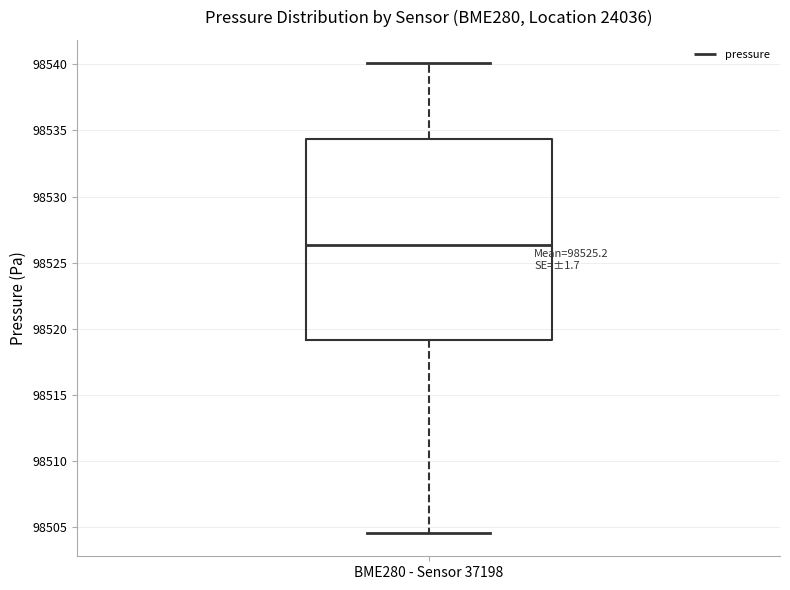

Read this box plot against the y-axis: the position of the median line, the range covered by the box, and the ends of both whiskers. The values are not printed on the chart, so give them approximately, as read against the axis.

median 98526.5, box 98519.0 to 98534.5, whiskers 98504.5 to 98540.0